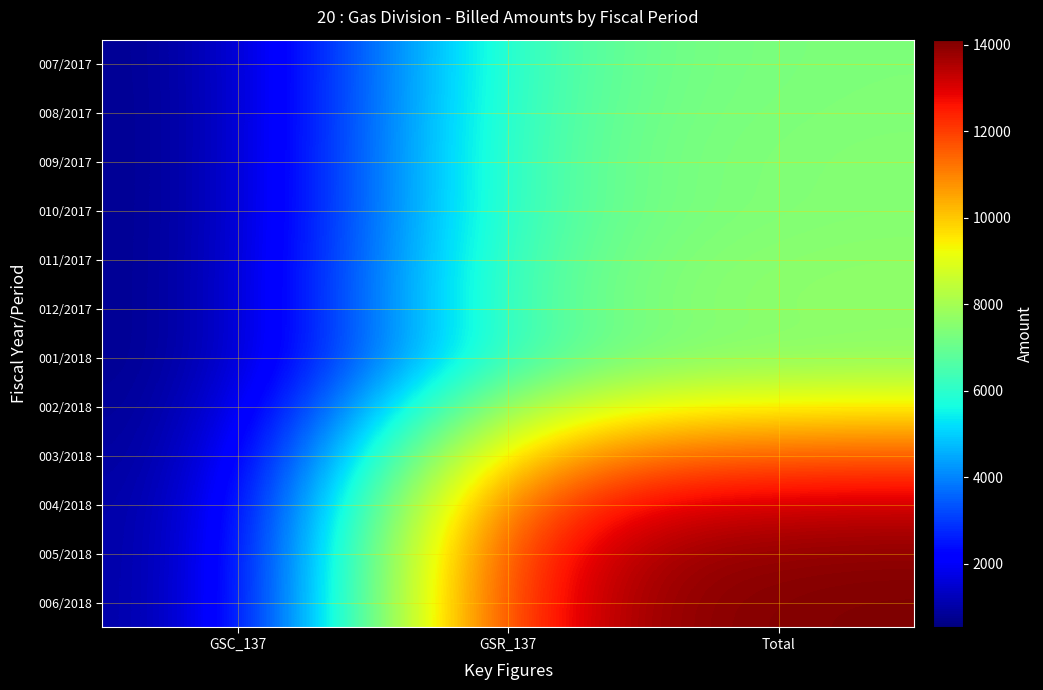

Which has a higher value, GSC_137 or GSR_137?

GSR_137